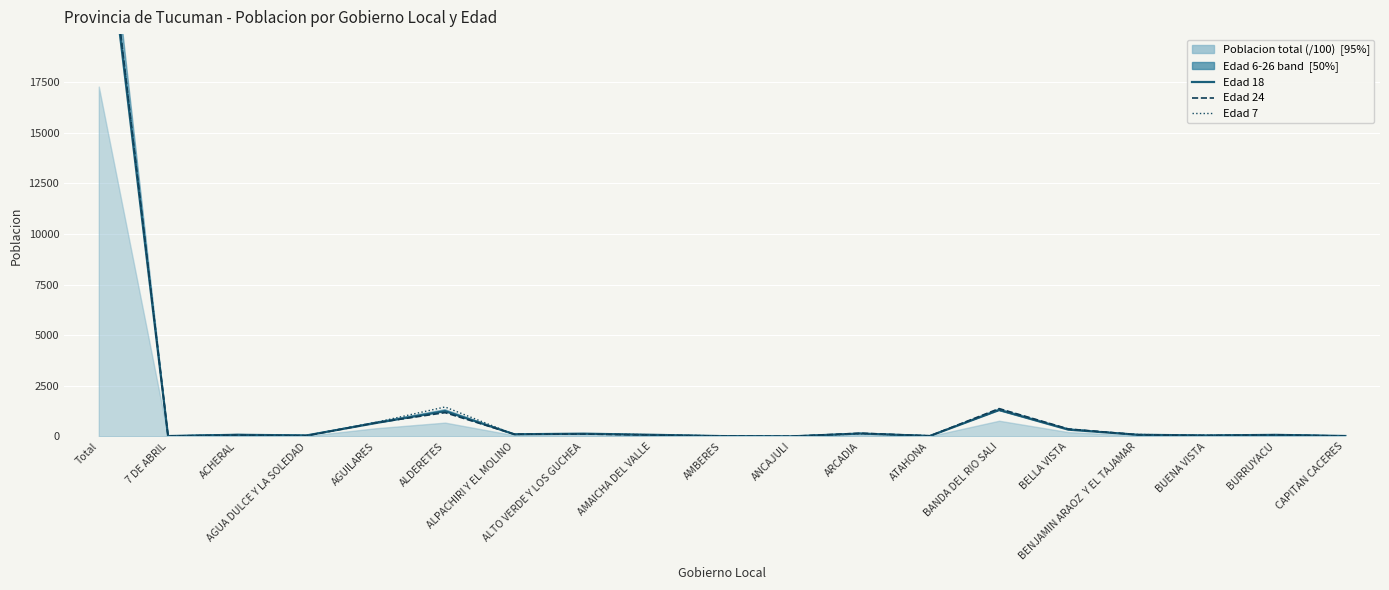

True or false: Edad 7 has more than 1 interior local peaks.

True